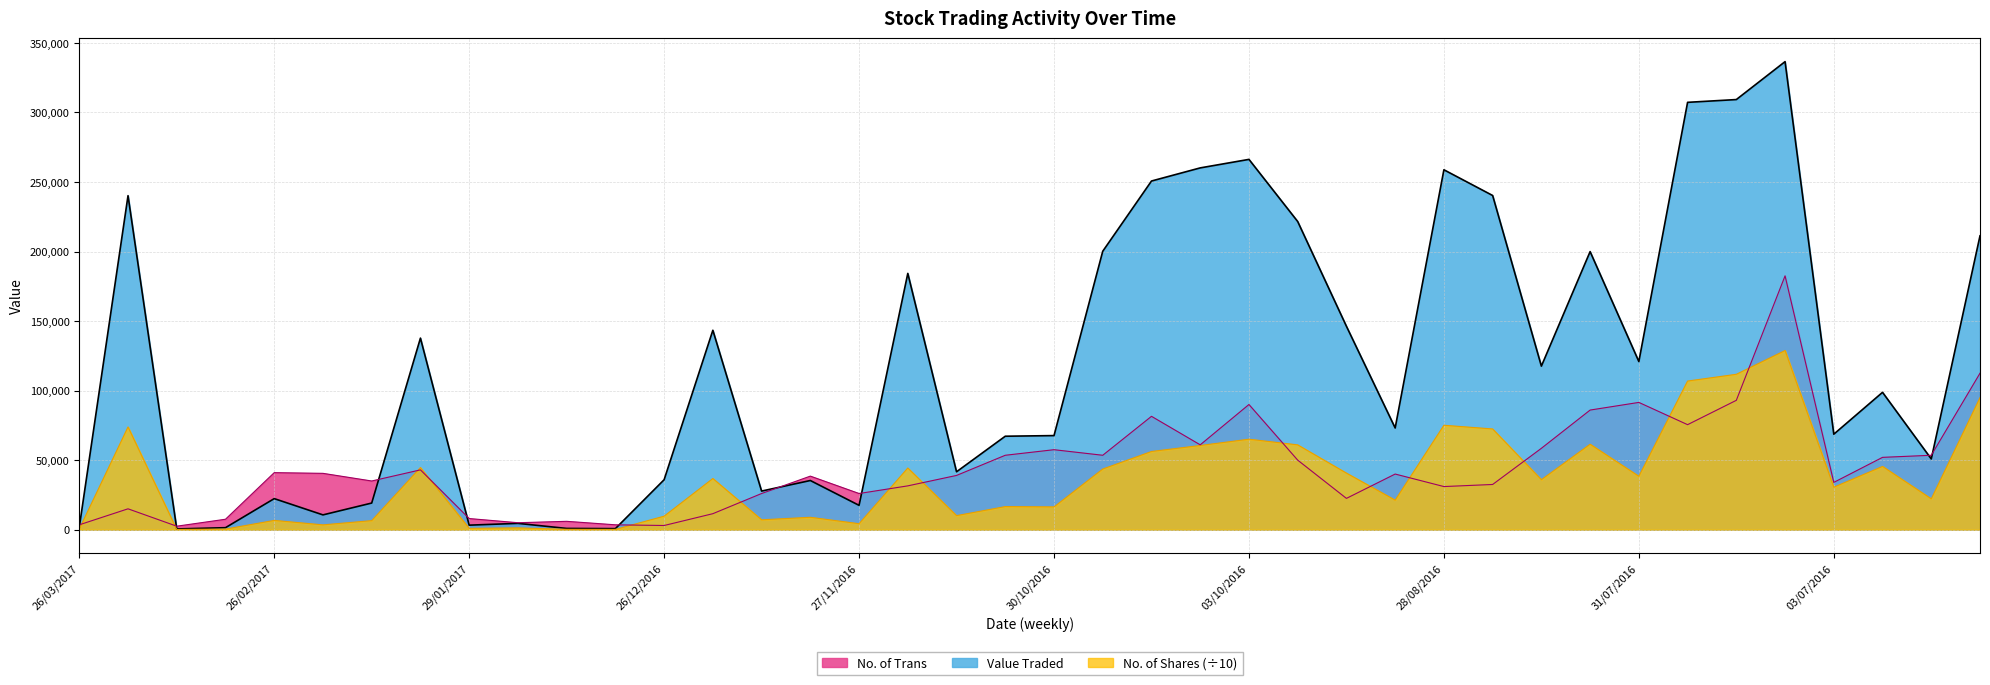

At which category is the sum across all series the highest?

10/07/2016